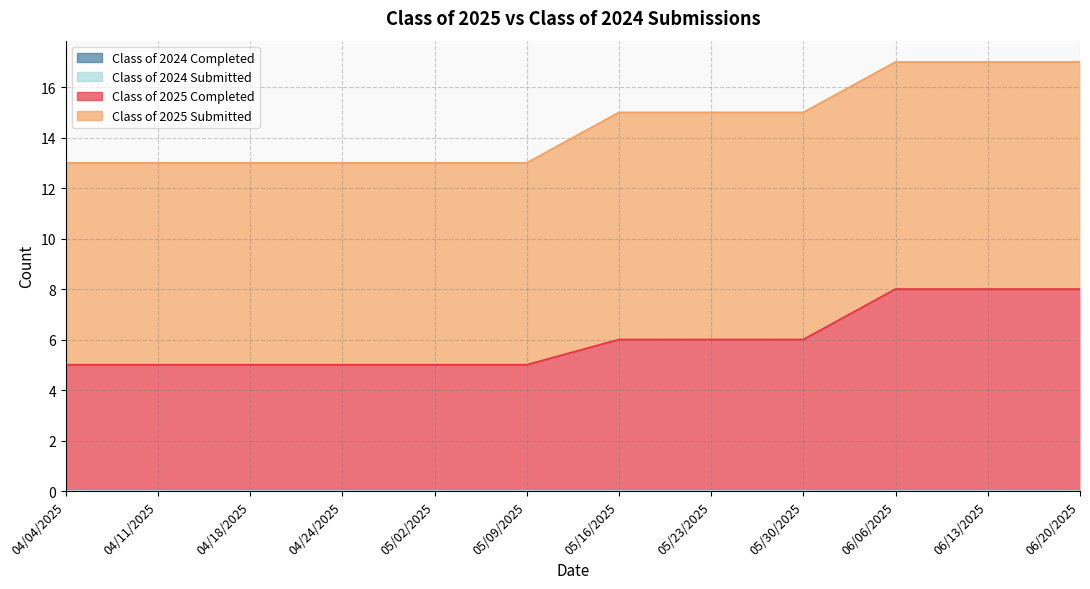

Reading left to right, list all the values displayed in this chart.

Class of 2025 Completed: 5	5	5	5	5	5	6	6	6	8	8	8
Class of 2025 Submitted: 8	8	8	8	8	8	9	9	9	9	9	9
Class of 2024 Submitted: 0	0	0	0	0	0	0	0	0	0	0	0
Class of 2024 Completed: 0	0	0	0	0	0	0	0	0	0	0	0